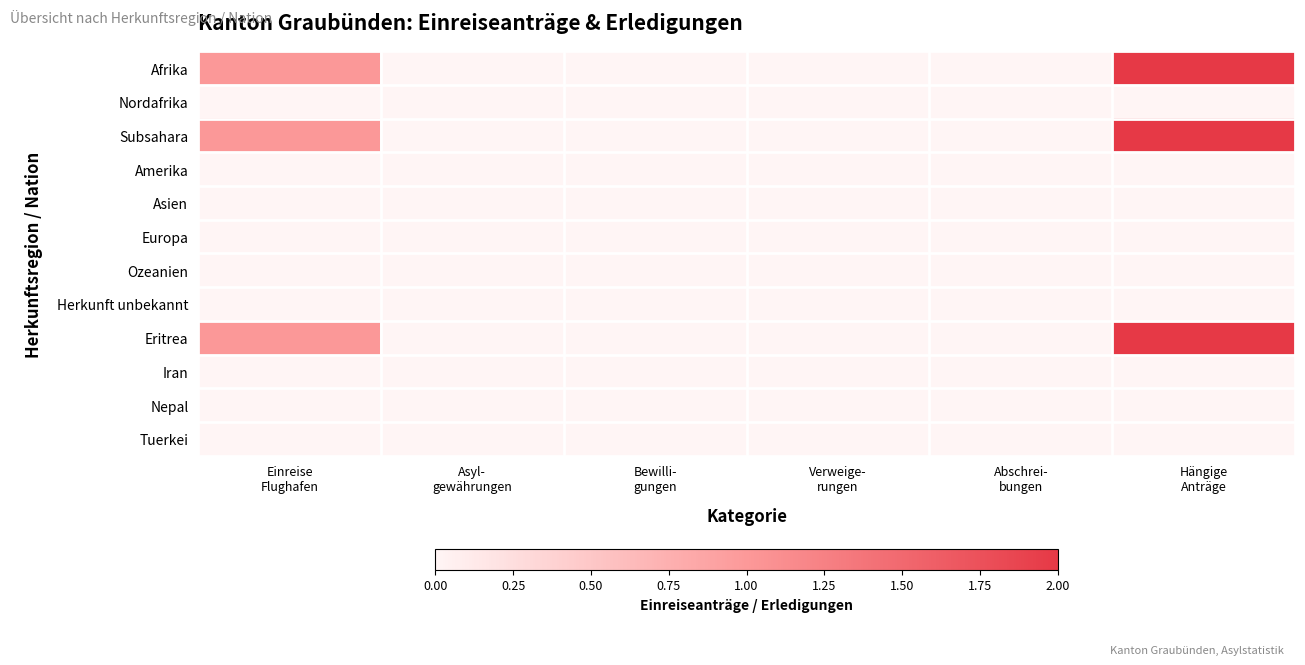

At Bewilli- gungen, list the series in order from largest to smallest.

Afrika, Nordafrika, Subsahara, Amerika, Asien, Europa, Ozeanien, Herkunft unbekannt, Eritrea, Iran, Nepal, Tuerkei